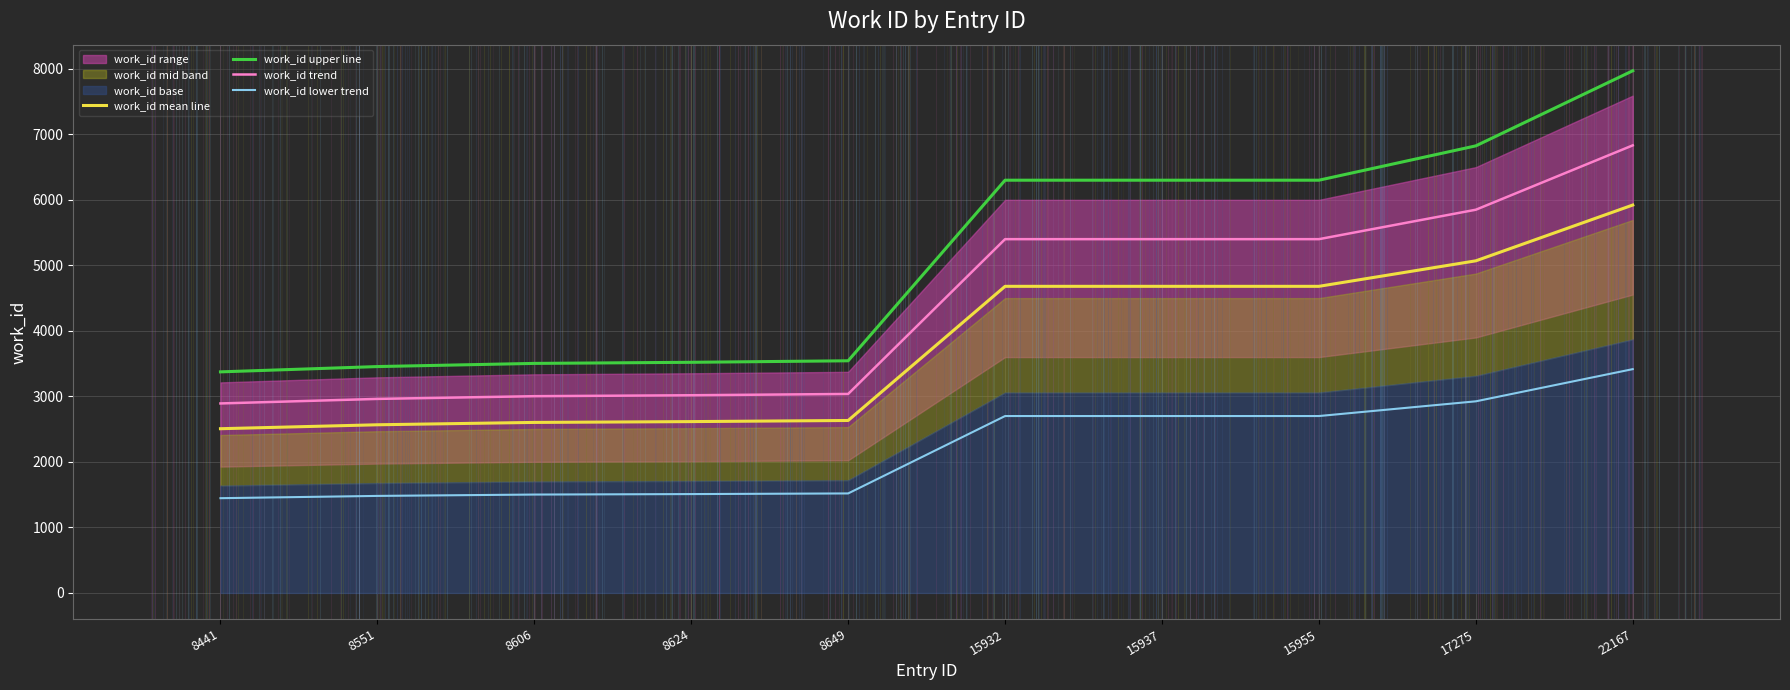

The value of work_id trend at 8551 is 1024.3. True or false?

False